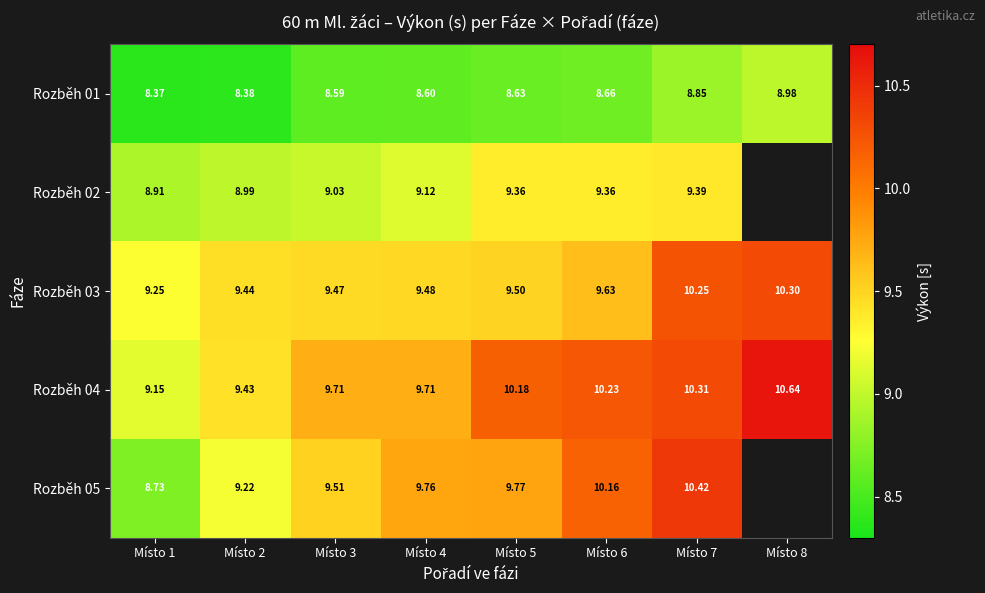

How many data points in Rozběh 04 are above 10?

4